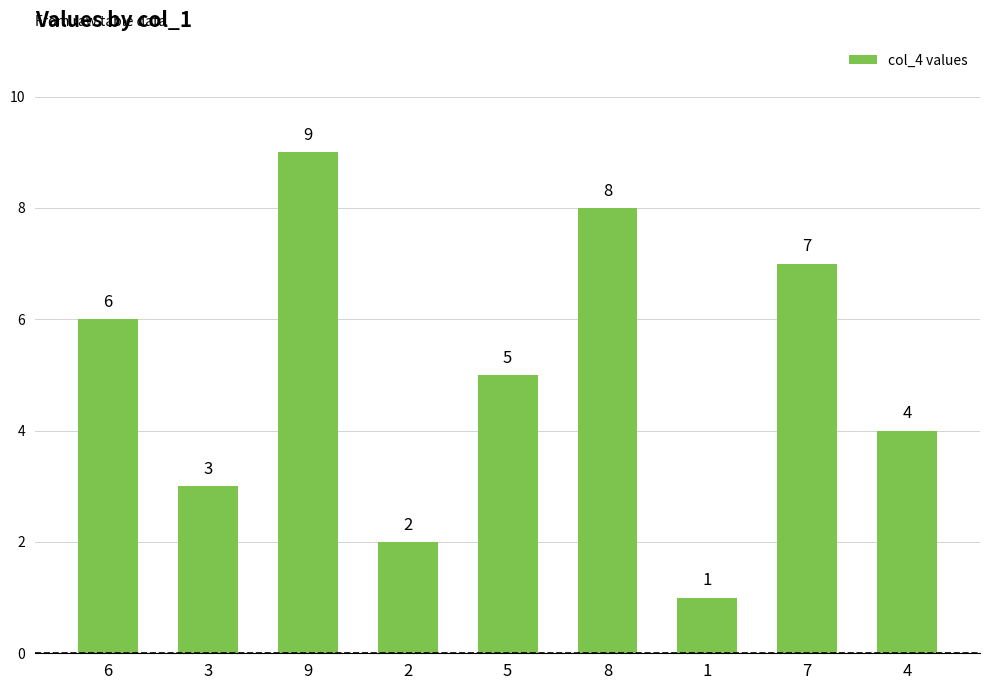

Are the bars grouped side by side (vs. stacked)?

No